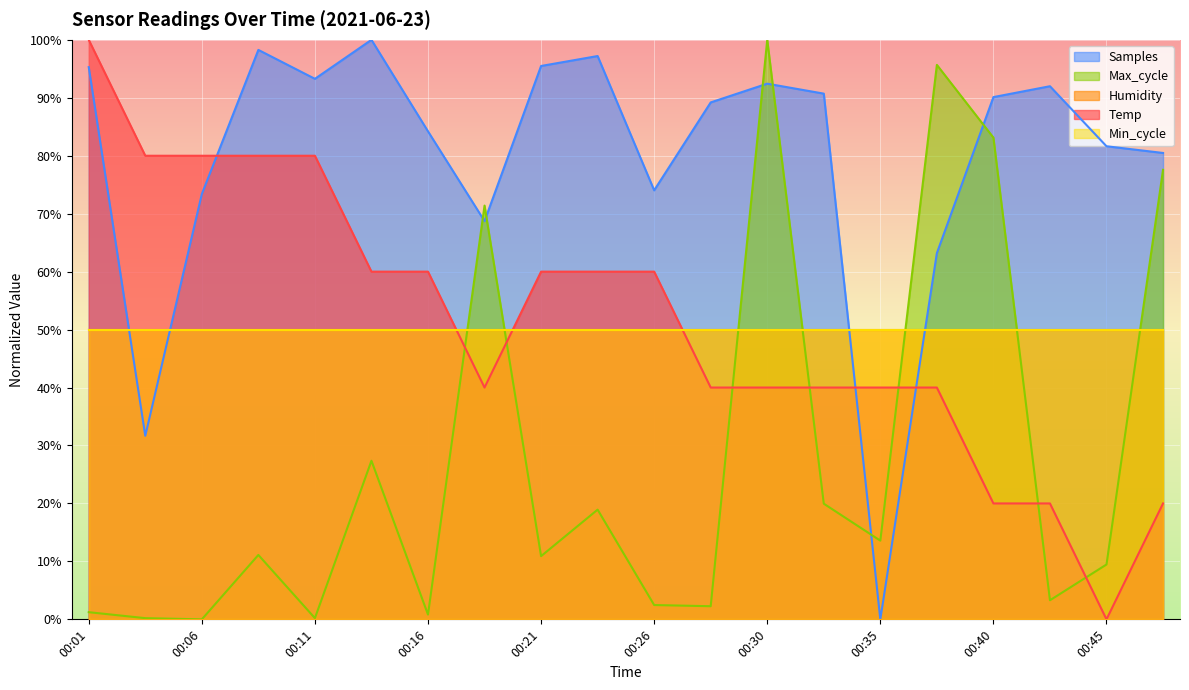

How many lines are shown in the chart?

5